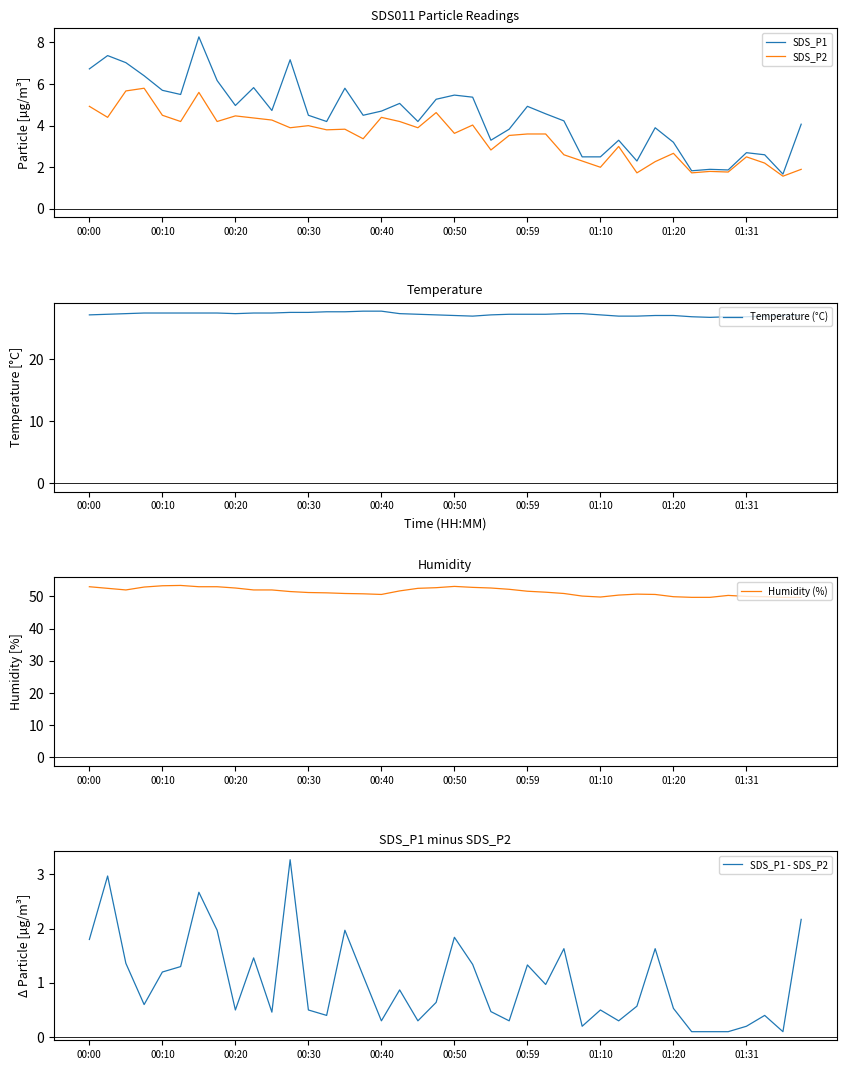

Count the number of data series in this chart.

5